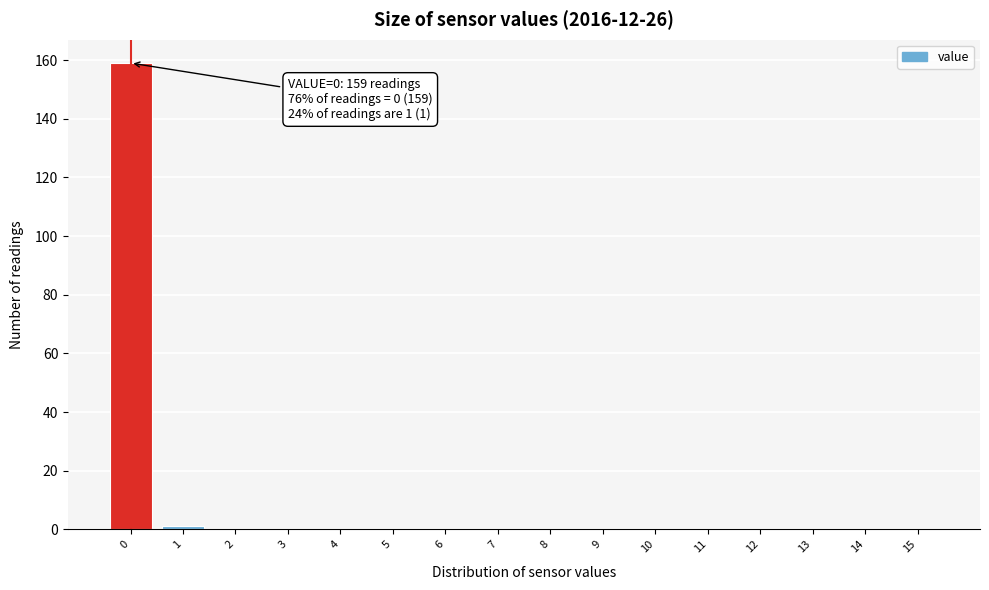

Reading left to right, what are all the values shown in this chart?

0=159	1=1	2=0	3=0	4=0	5=0	6=0	7=0	8=0	9=0	10=0	11=0	12=0	13=0	14=0	15=0